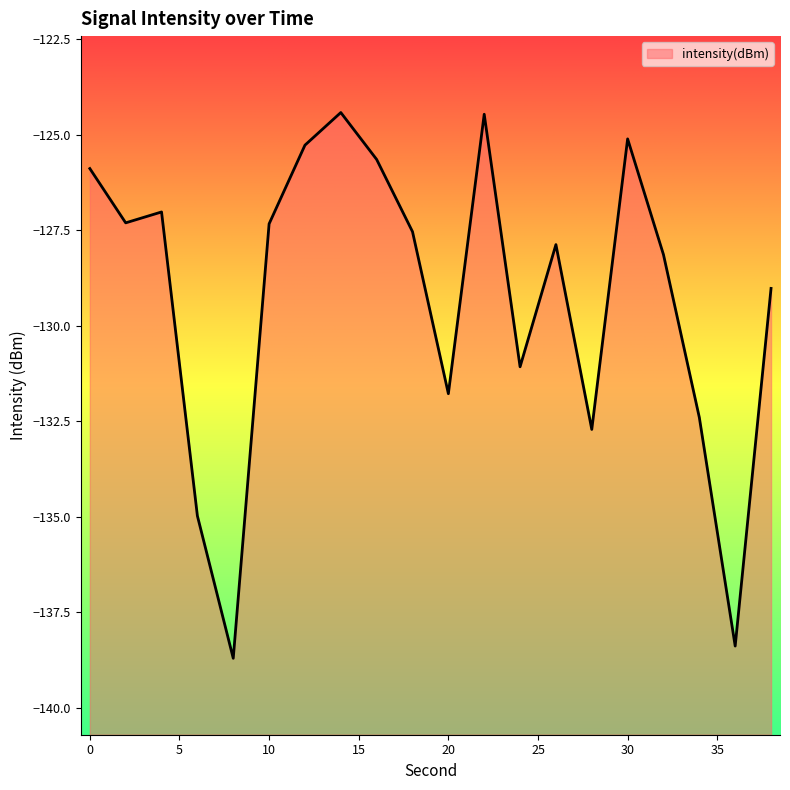

Reading left to right, list all the values displayed in this chart.

0=-125.9	2=-127.3	4=-127.0	6=-135.0	8=-138.7	10=-127.3	12=-125.3	14=-124.4	16=-125.6	18=-127.5	20=-131.8	22=-124.5	24=-131.1	26=-127.9	28=-132.7	30=-125.1	32=-128.1	34=-132.4	36=-138.4	38=-129.0